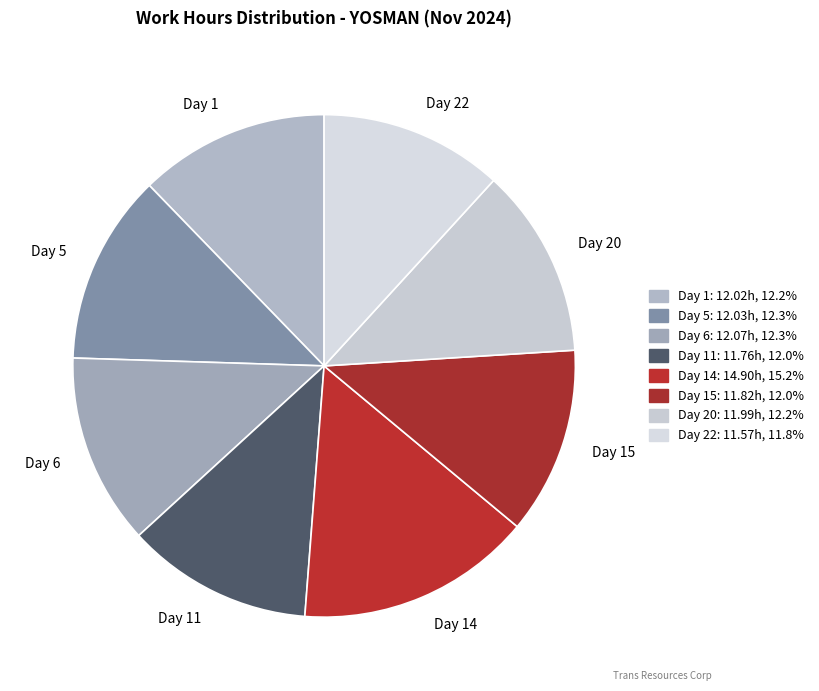

Combined, do Day 5 and Day 22 account for over 50%?

No